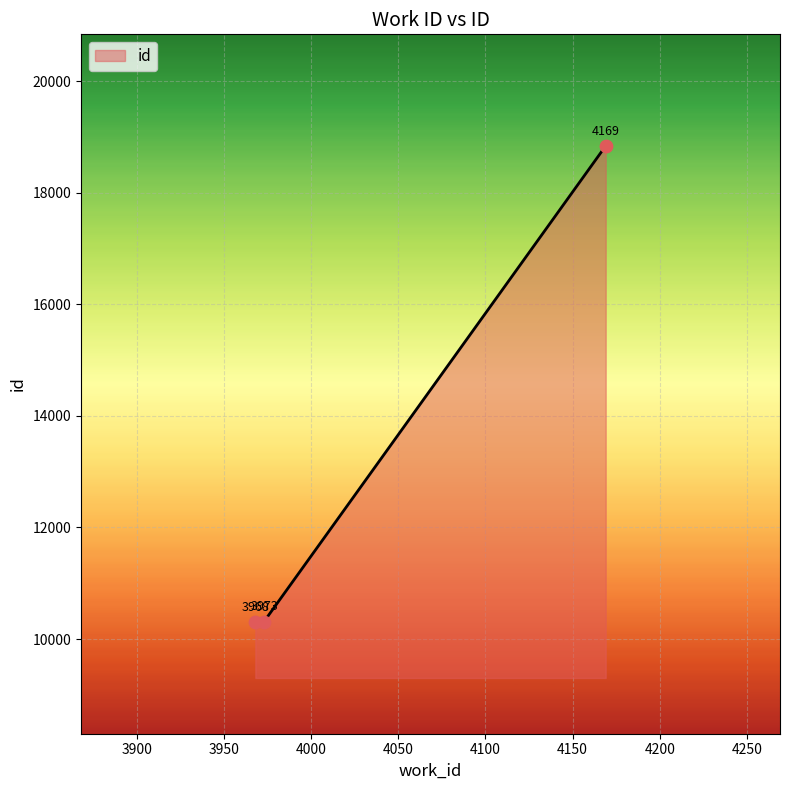

What is the sum of all values?

39458